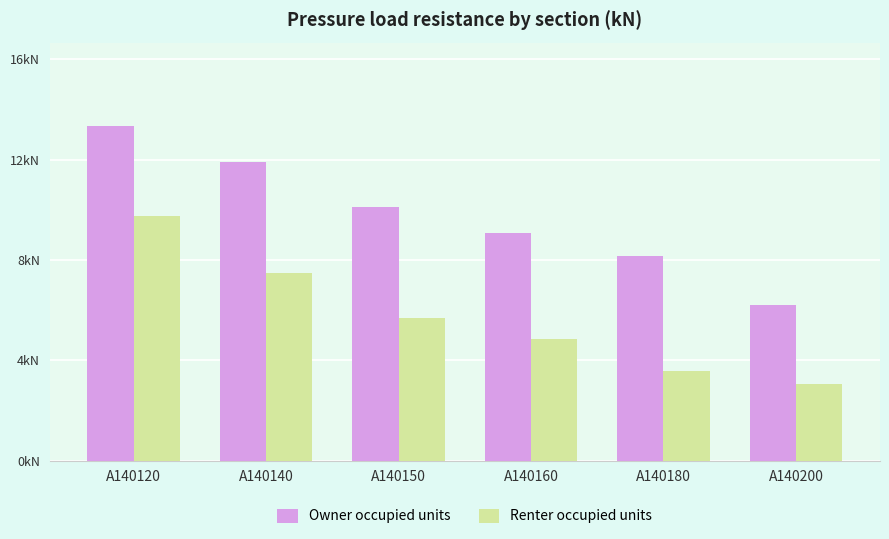

At how many categories does at least one series exceed 11?

2